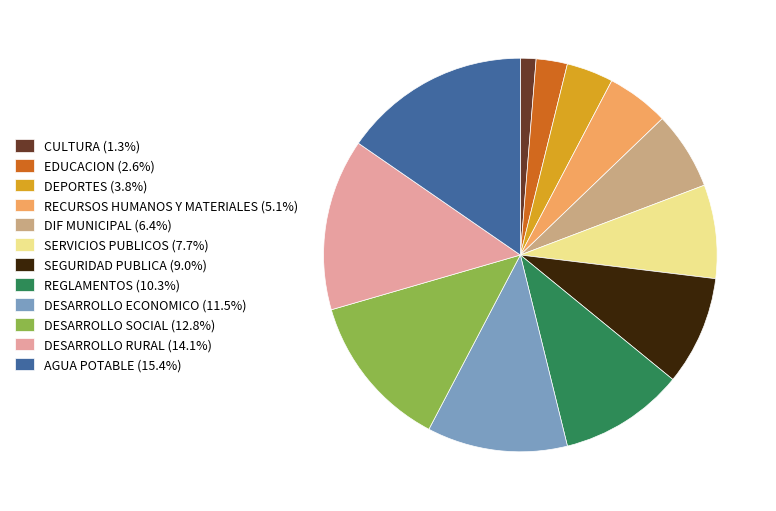

The DEPORTES slice represents 4% of the pie. True or false?

True